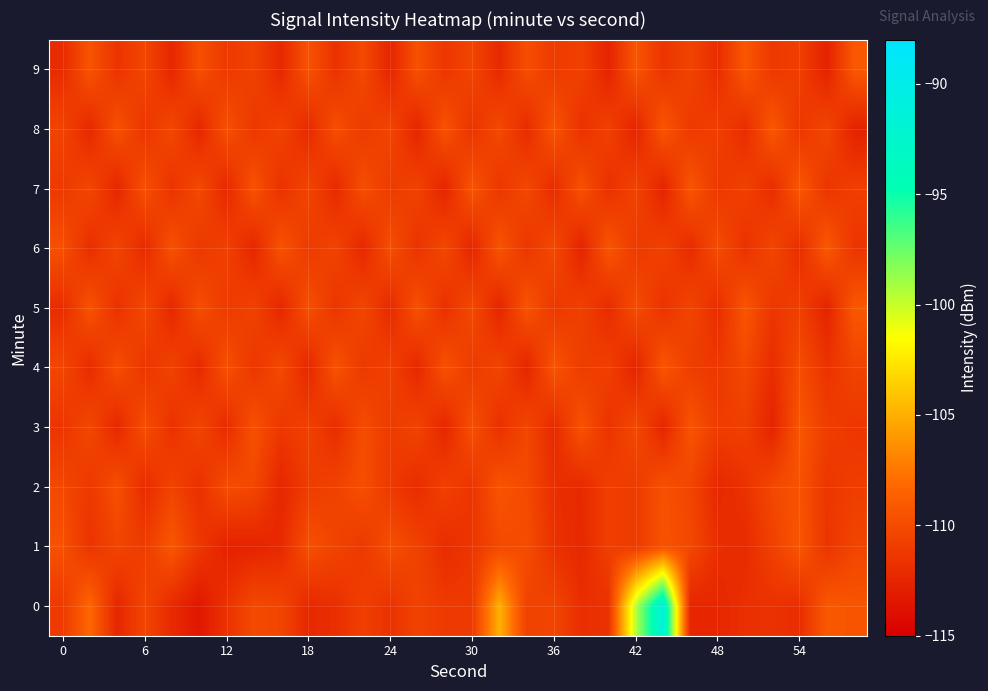

Reading left to right, transcribe all the data shown in this chart.

0: -111.2	-108.2	-112.4	-110.4	-112.2	-113.4	-111.7	-110.1	-110.4	-112.3	-111.8	-110.8	-111.7	-110.5	-111.1	-111.2	-104.9	-110.6	-110.4	-111.9	-111.6	-99.5	-91.4	-112.5	-112.4	-111.8	-111.7	-112.0	-109.1	-109.4
1: -109.6	-111.5	-110.4	-111.0	-109.2	-111.3	-112.7	-112.6	-112.2	-109.7	-110.5	-111.2	-109.8	-110.6	-112.0	-111.4	-110.1	-109.9	-111.7	-112.3	-110.8	-111.1	-109.5	-110.2	-111.9	-112.1	-110.7	-109.3	-111.5	-110.4
2: -110.2	-111.3	-109.7	-112.1	-110.5	-111.8	-109.9	-110.3	-112.4	-111.0	-110.6	-109.8	-111.2	-112.0	-110.7	-111.5	-109.4	-110.1	-111.9	-112.2	-110.8	-111.1	-109.6	-110.4	-112.3	-111.7	-110.2	-109.5	-111.4	-110.9
3: -111.5	-110.2	-112.3	-109.8	-111.7	-110.4	-112.1	-109.6	-111.3	-110.7	-112.0	-109.9	-111.1	-110.5	-112.4	-109.7	-111.8	-110.3	-112.2	-109.5	-111.6	-110.1	-112.5	-109.4	-111.0	-110.8	-112.6	-109.3	-110.9	-111.4
4: -110.3	-112.1	-109.8	-111.5	-110.6	-112.2	-109.7	-111.4	-110.1	-112.4	-109.5	-111.2	-110.7	-112.3	-109.6	-111.1	-110.4	-112.5	-109.4	-111.0	-110.8	-112.6	-109.3	-110.9	-111.3	-110.2	-112.0	-109.9	-111.6	-110.5
5: -112.0	-109.5	-111.7	-110.2	-112.3	-109.8	-111.1	-110.6	-112.4	-109.7	-111.5	-110.3	-112.2	-109.6	-111.8	-110.1	-112.5	-109.4	-111.3	-110.7	-112.1	-109.9	-111.6	-110.4	-112.0	-109.3	-111.4	-110.8	-112.6	-109.2
6: -109.7	-111.9	-110.4	-112.2	-109.6	-111.3	-110.7	-112.4	-109.5	-111.1	-110.5	-112.3	-109.8	-111.6	-110.2	-112.5	-109.4	-111.4	-110.1	-112.6	-109.3	-111.2	-110.6	-112.1	-109.9	-111.7	-110.3	-112.0	-109.1	-111.5
7: -111.2	-110.3	-112.4	-109.7	-111.6	-110.1	-112.3	-109.5	-111.7	-110.4	-112.2	-109.8	-111.1	-110.6	-112.5	-109.4	-111.4	-110.2	-112.1	-109.6	-111.8	-110.5	-112.6	-109.3	-111.3	-110.7	-112.0	-109.2	-111.5	-110.8
8: -110.5	-112.3	-109.6	-111.5	-110.2	-112.4	-109.7	-111.3	-110.6	-112.2	-109.8	-111.1	-110.4	-112.5	-109.5	-111.6	-110.1	-112.1	-109.4	-111.7	-110.7	-112.6	-109.3	-111.2	-110.8	-112.0	-109.2	-111.4	-110.3	-112.7
9: -112.1	-109.4	-111.6	-110.3	-112.4	-109.7	-111.2	-110.6	-112.3	-109.5	-111.7	-110.1	-112.5	-109.6	-111.4	-110.4	-112.2	-109.8	-111.1	-110.7	-112.6	-109.3	-111.5	-110.5	-112.0	-109.2	-111.3	-110.8	-112.7	-109.1